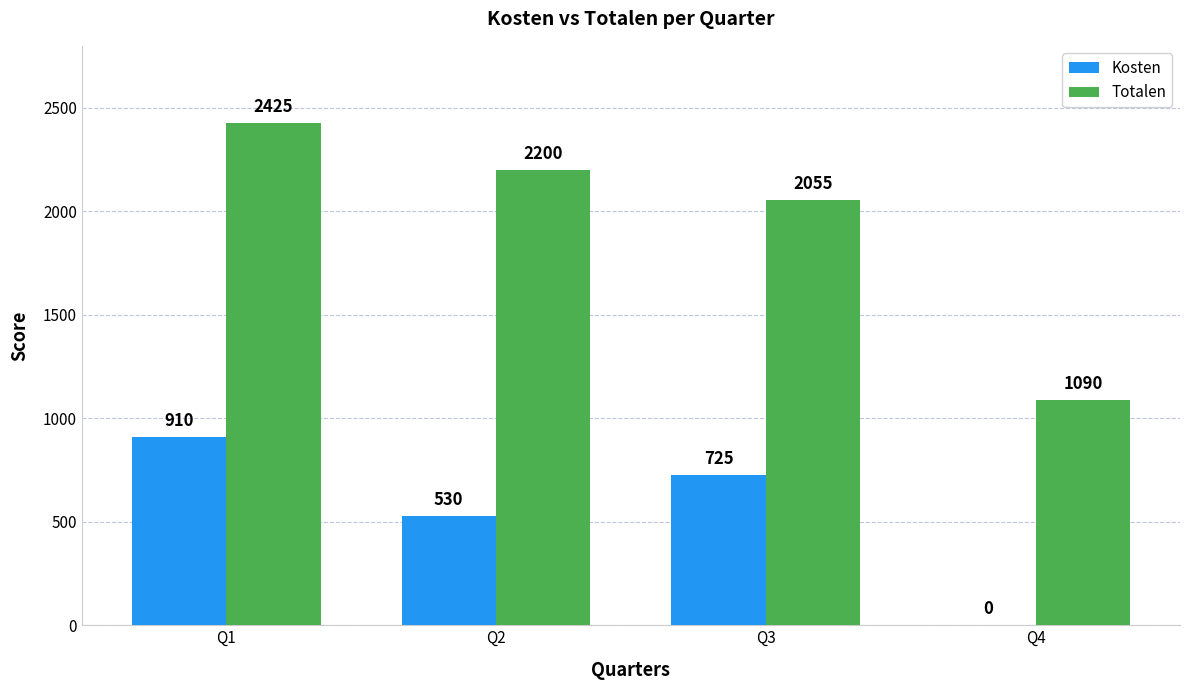

Is the value of Kosten at Q4 greater than the value of Totalen at Q1?

No